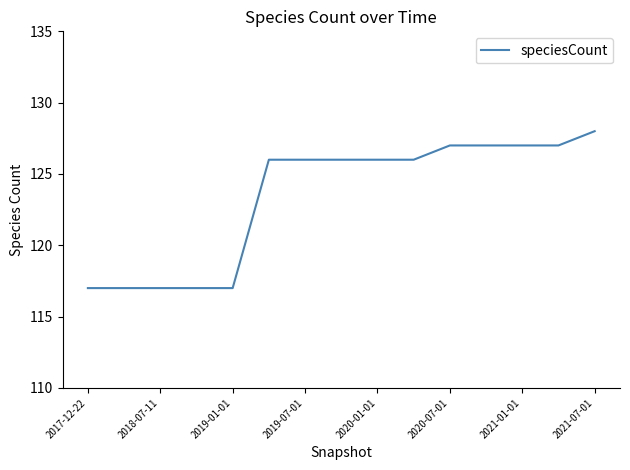

What is the smallest value displayed?

117